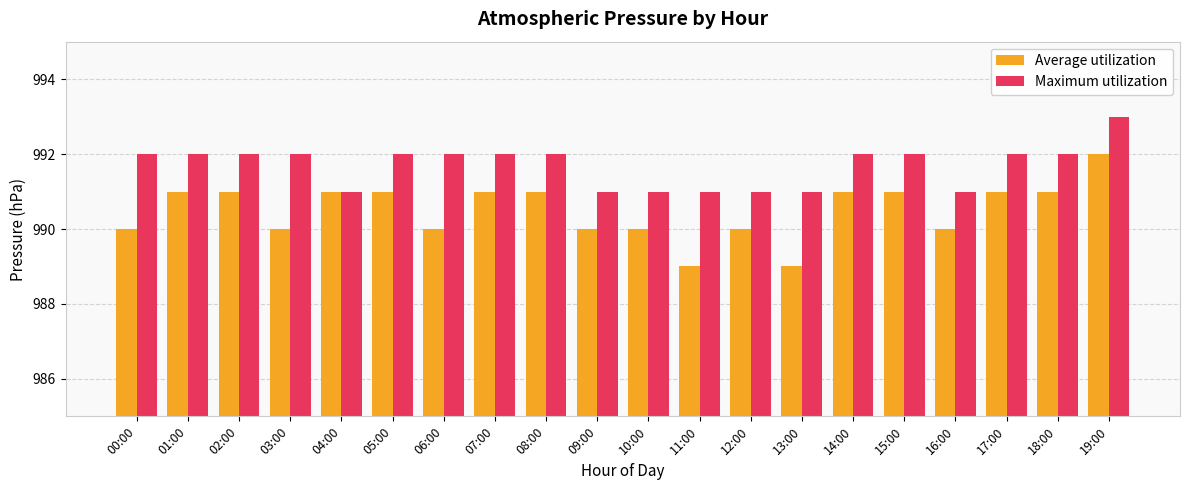

At 17:00, list the series in order from largest to smallest.

Maximum utilization, Average utilization